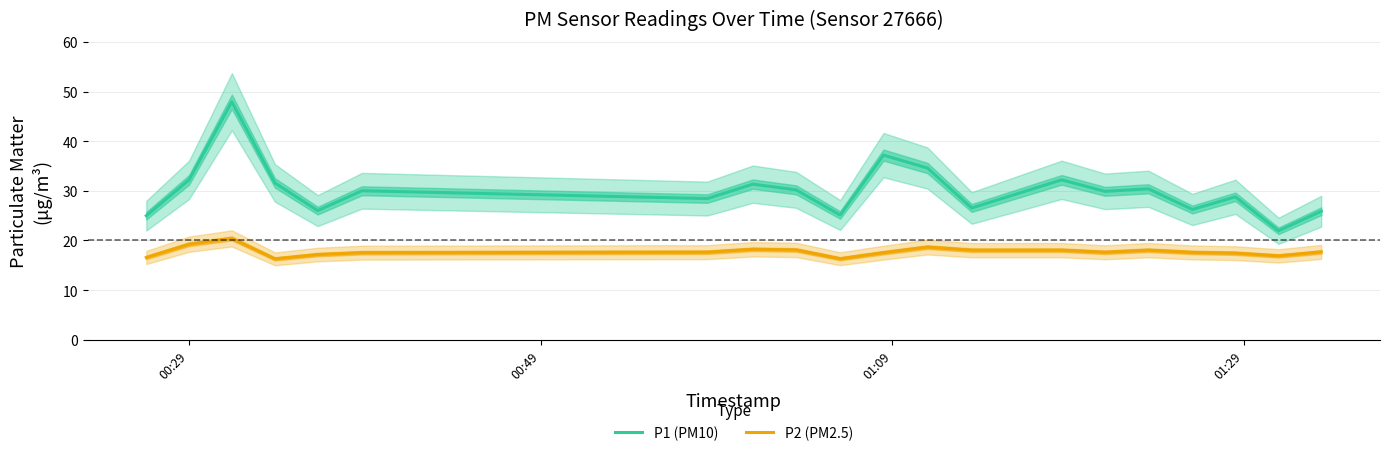

True or false: P2 (PM2.5) and P1 (PM10) cross at least once.

False